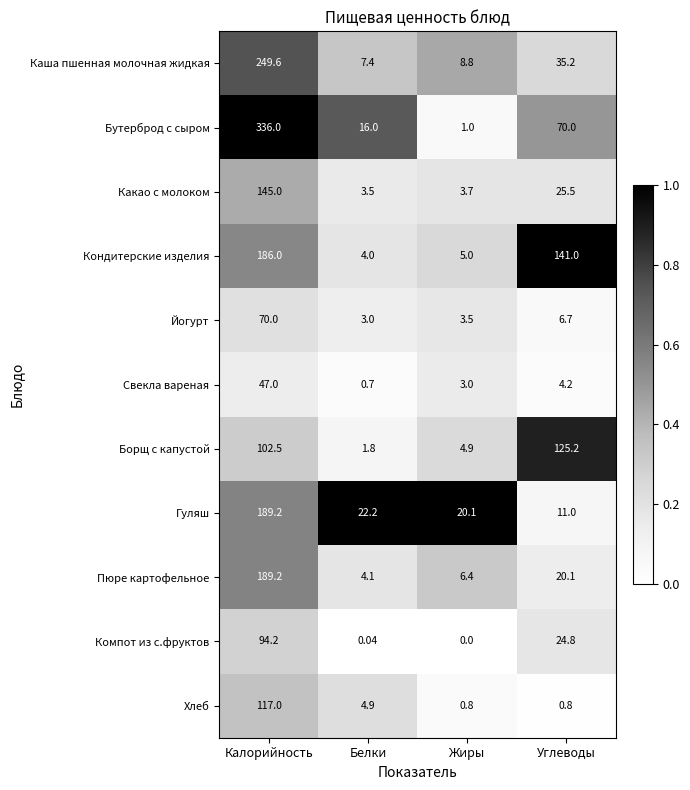

Where does the Йогурт series first go above 6?

Калорийность